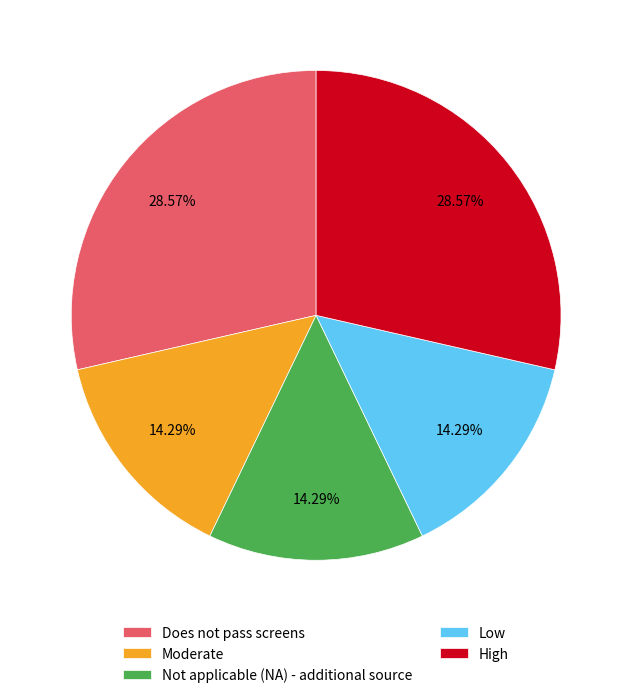

How many slices are in this pie chart?

5